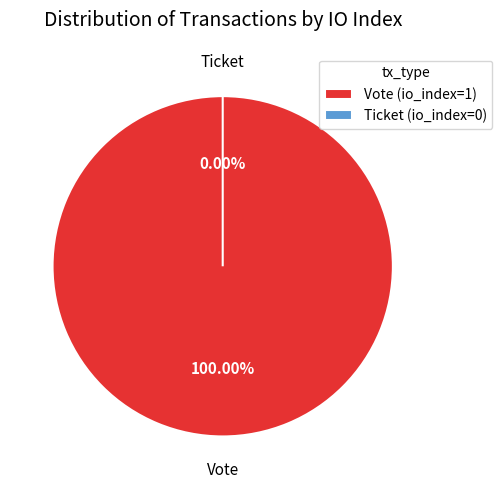

Is there any slice that represents more than half of the pie?

Yes